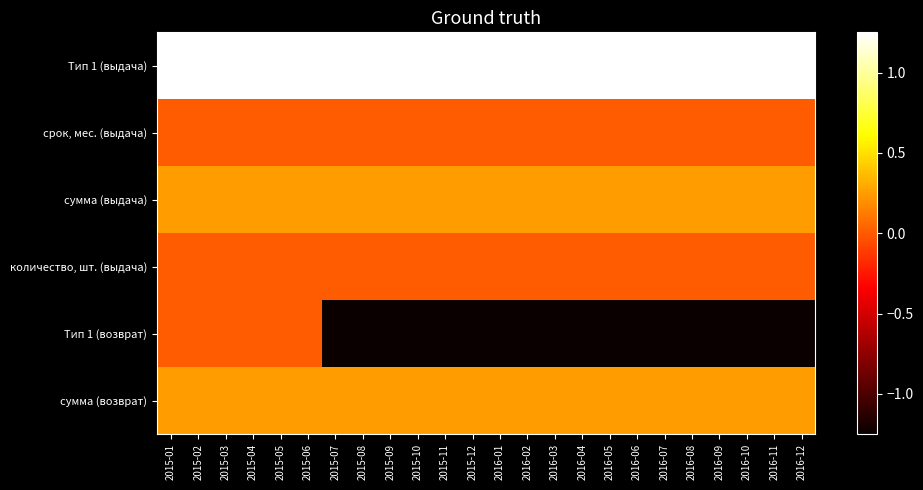

Reading left to right, what are all the values shown in this chart?

Тип 1 (выдача): 2015-01=1250000	2015-02=1250000	2015-03=1250000	2015-04=1250000	2015-05=1250000	2015-06=1250000	2015-07=1250000	2015-08=1250000	2015-09=1250000	2015-10=1250000	2015-11=1250000	2015-12=1250000	2016-01=1250000	2016-02=1250000	2016-03=1250000	2016-04=1250000	2016-05=1250000	2016-06=1250000	2016-07=1250000	2016-08=1250000	2016-09=1250000	2016-10=1250000	2016-11=1250000	2016-12=1250000
срок, мес. (выдача): 2015-01=6	2015-02=6	2015-03=6	2015-04=6	2015-05=6	2015-06=6	2015-07=6	2015-08=6	2015-09=6	2015-10=6	2015-11=6	2015-12=6	2016-01=6	2016-02=6	2016-03=6	2016-04=6	2016-05=6	2016-06=6	2016-07=6	2016-08=6	2016-09=6	2016-10=6	2016-11=6	2016-12=6
сумма (выдача): 2015-01=250000	2015-02=250000	2015-03=250000	2015-04=250000	2015-05=250000	2015-06=250000	2015-07=250000	2015-08=250000	2015-09=250000	2015-10=250000	2015-11=250000	2015-12=250000	2016-01=250000	2016-02=250000	2016-03=250000	2016-04=250000	2016-05=250000	2016-06=250000	2016-07=250000	2016-08=250000	2016-09=250000	2016-10=250000	2016-11=250000	2016-12=250000
количество, шт. (выдача): 2015-01=5	2015-02=5	2015-03=5	2015-04=5	2015-05=5	2015-06=5	2015-07=5	2015-08=5	2015-09=5	2015-10=5	2015-11=5	2015-12=5	2016-01=5	2016-02=5	2016-03=5	2016-04=5	2016-05=5	2016-06=5	2016-07=5	2016-08=5	2016-09=5	2016-10=5	2016-11=5	2016-12=5
Тип 1 (возврат): 2015-01=0	2015-02=0	2015-03=0	2015-04=0	2015-05=0	2015-06=0	2015-07=-1250000	2015-08=-1250000	2015-09=-1250000	2015-10=-1250000	2015-11=-1250000	2015-12=-1250000	2016-01=-1250000	2016-02=-1250000	2016-03=-1250000	2016-04=-1250000	2016-05=-1250000	2016-06=-1250000	2016-07=-1250000	2016-08=-1250000	2016-09=-1250000	2016-10=-1250000	2016-11=-1250000	2016-12=-1250000
сумма (возврат): 2015-01=250000	2015-02=250000	2015-03=250000	2015-04=250000	2015-05=250000	2015-06=250000	2015-07=250000	2015-08=250000	2015-09=250000	2015-10=250000	2015-11=250000	2015-12=250000	2016-01=250000	2016-02=250000	2016-03=250000	2016-04=250000	2016-05=250000	2016-06=250000	2016-07=250000	2016-08=250000	2016-09=250000	2016-10=250000	2016-11=250000	2016-12=250000